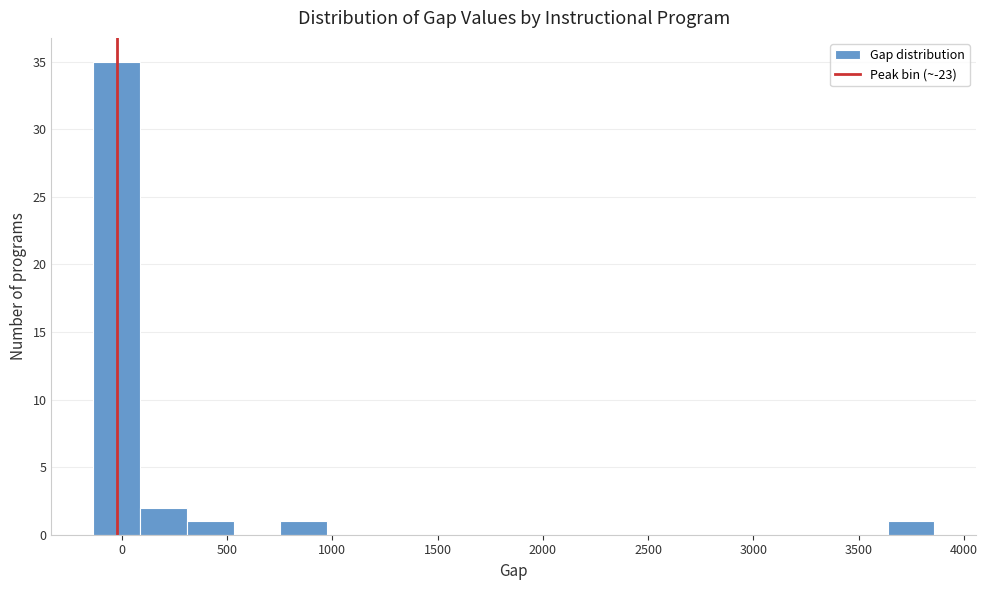

Over which range of the x-axis is the bar tallest?

-150 to 100